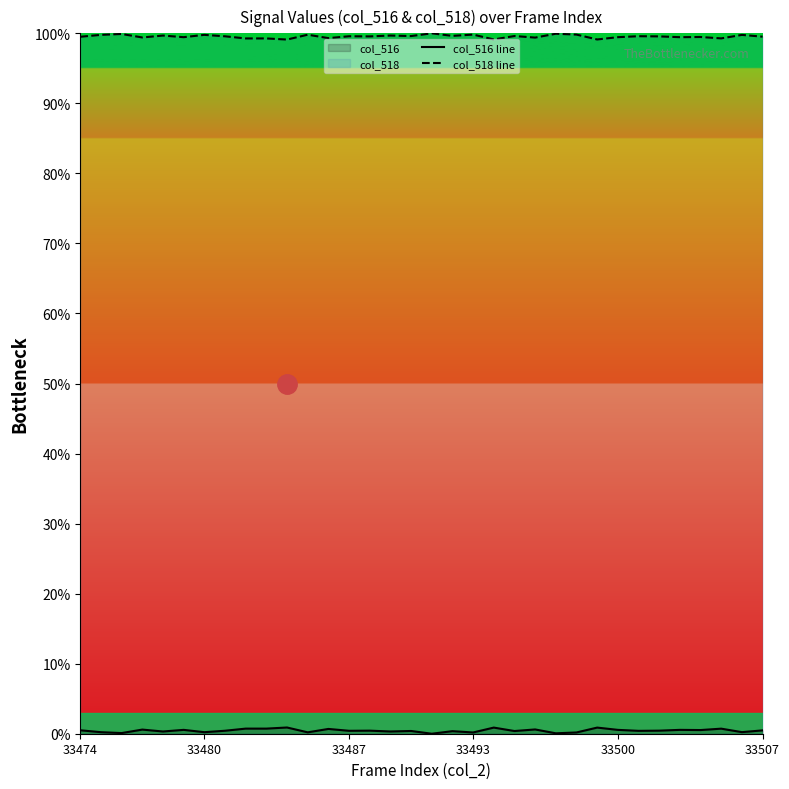

True or false: col_518 line has a value of 99.5 at 33474.

True